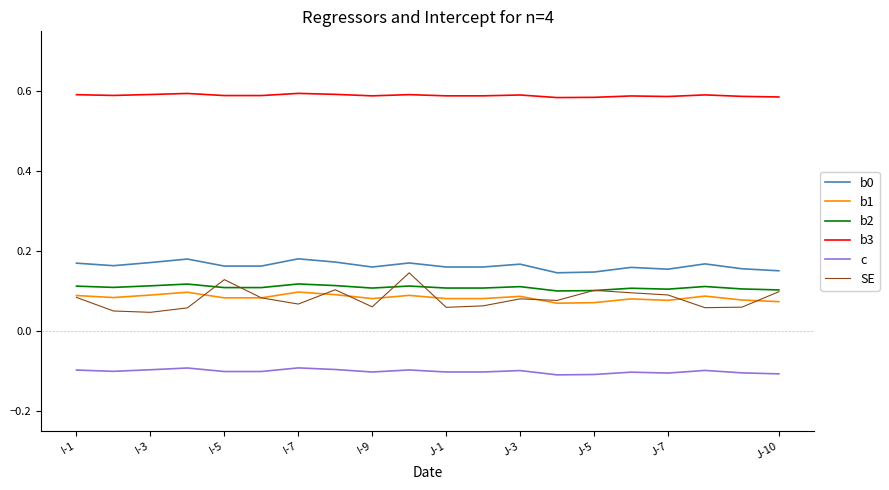

True or false: b1 and b0 cross at least once.

False